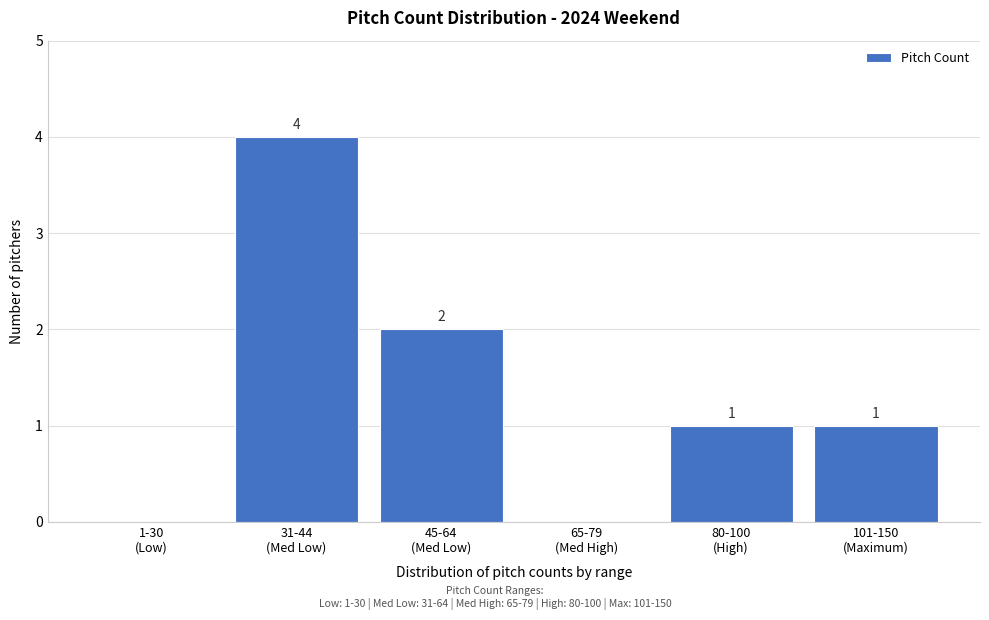

How many values are between 0 and 2?

5